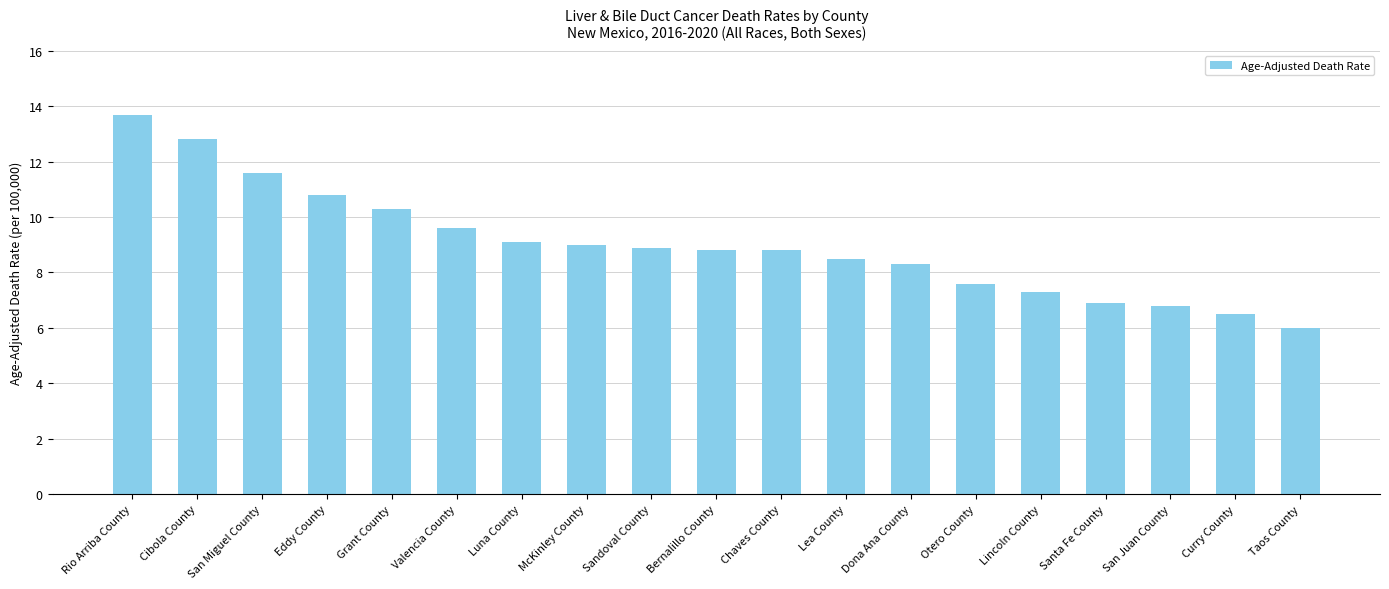

Reading left to right, what are all the values shown in this chart?

13.7	12.8	11.6	10.8	10.3	9.6	9.1	9.0	8.9	8.8	8.8	8.5	8.3	7.6	7.3	6.9	6.8	6.5	6.0